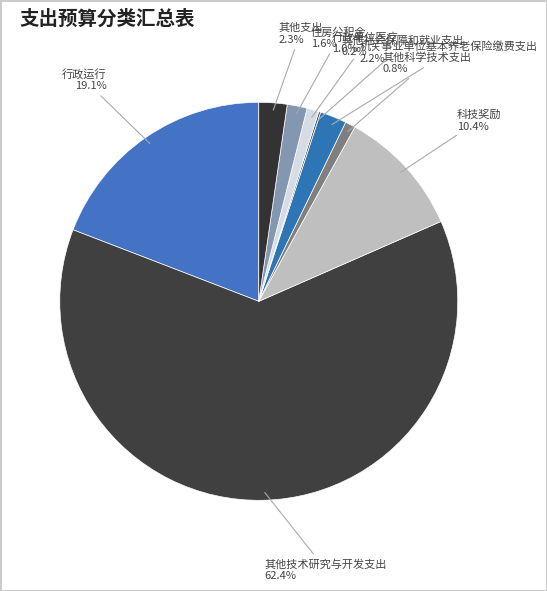

Rank the categories by value from lowest to highest.

其他社会保障和就业支出, 其他科学技术支出, 行政单位医疗, 住房公积金, 机关事业单位基本养老保险缴费支出, 其他支出, 科技奖励, 行政运行, 其他技术研究与开发支出